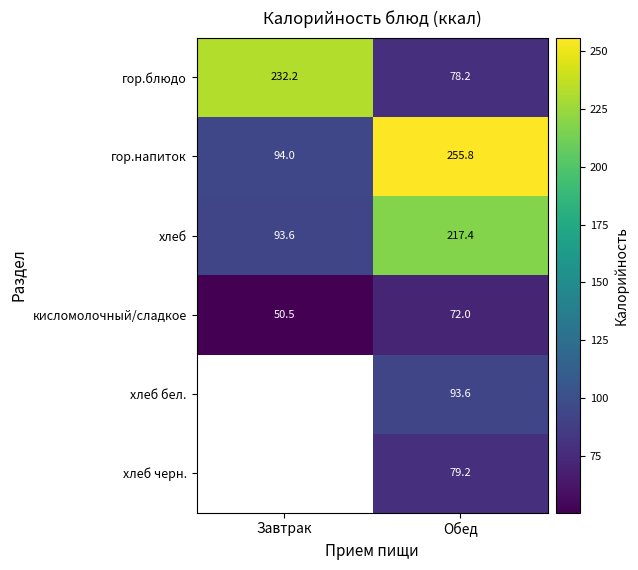

List the labels in order of кисломолочный/сладкое value, smallest first.

Завтрак, Обед